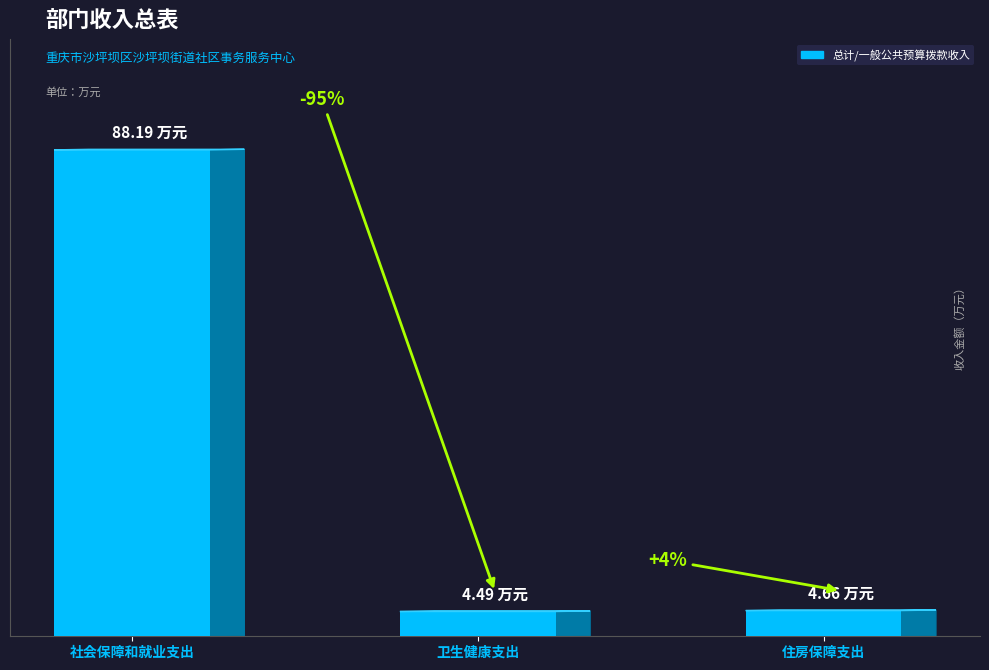

What is the label of the 3rd bar from the right?

社会保障和就业支出